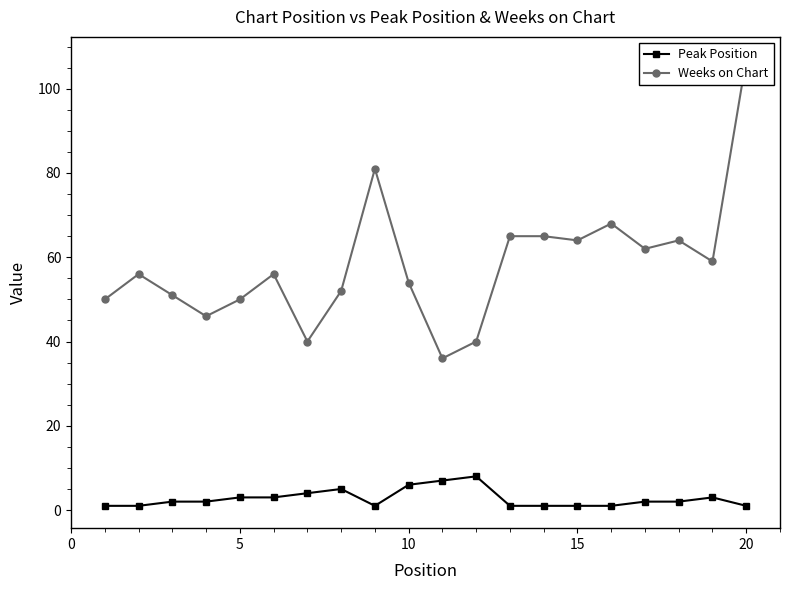

True or false: Peak Position has more than 0 points higher than both neighbors.

True